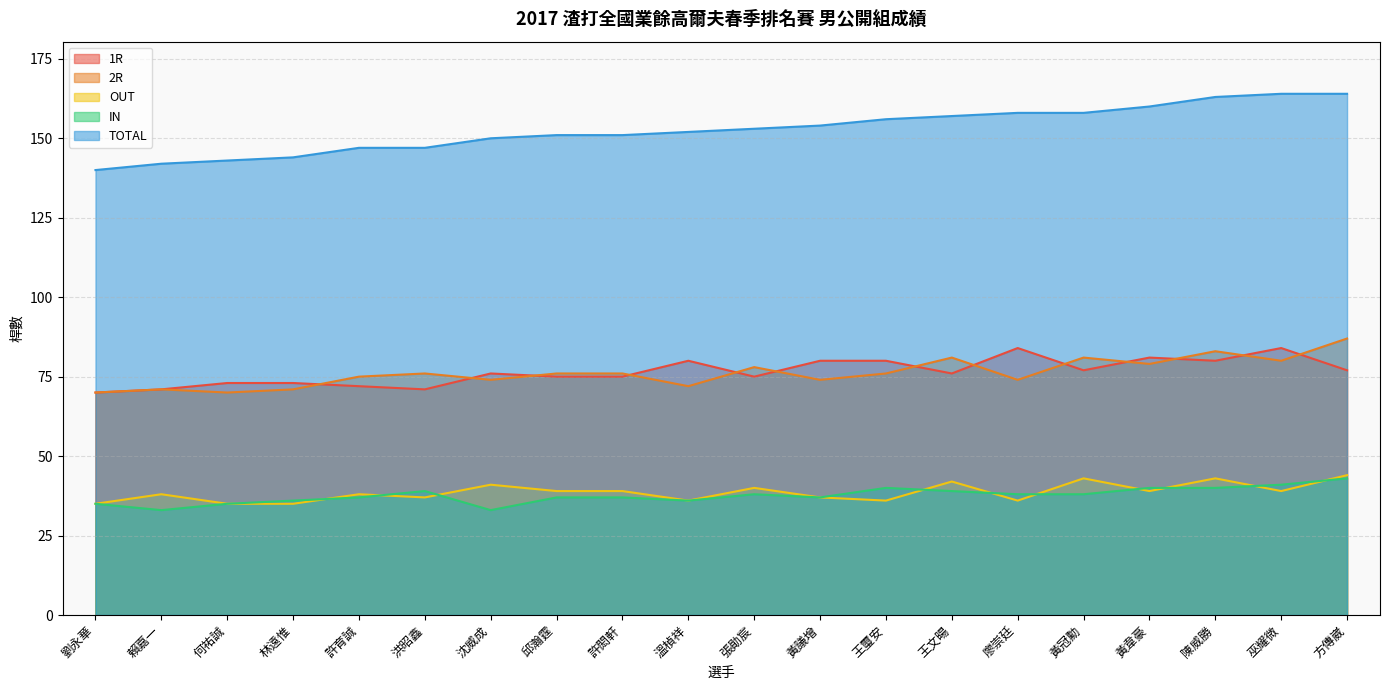

What is the label of the 4th point from the left?

林遠惟